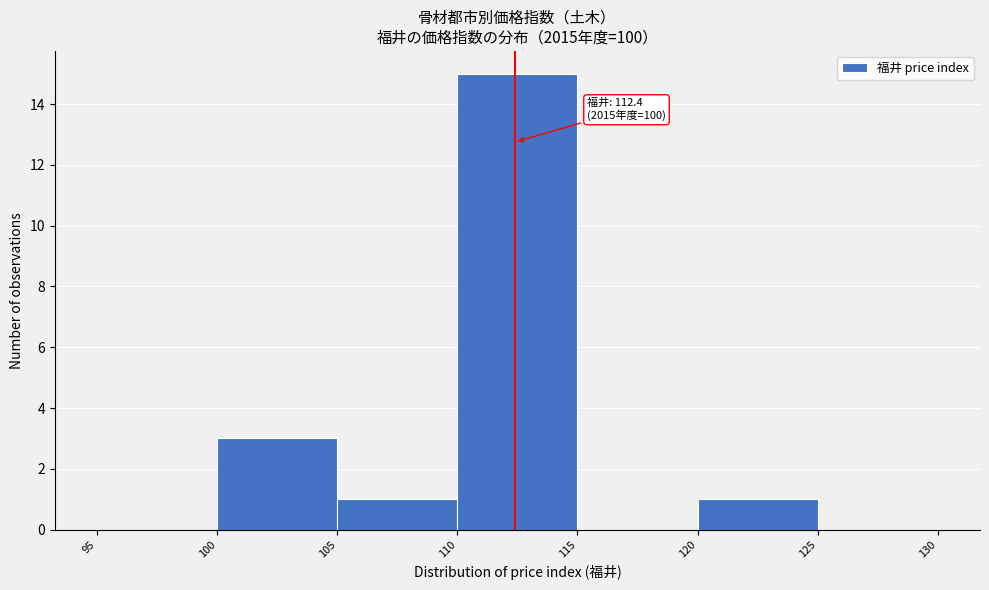

Which range on the x-axis has the tallest bar?

110 to 115